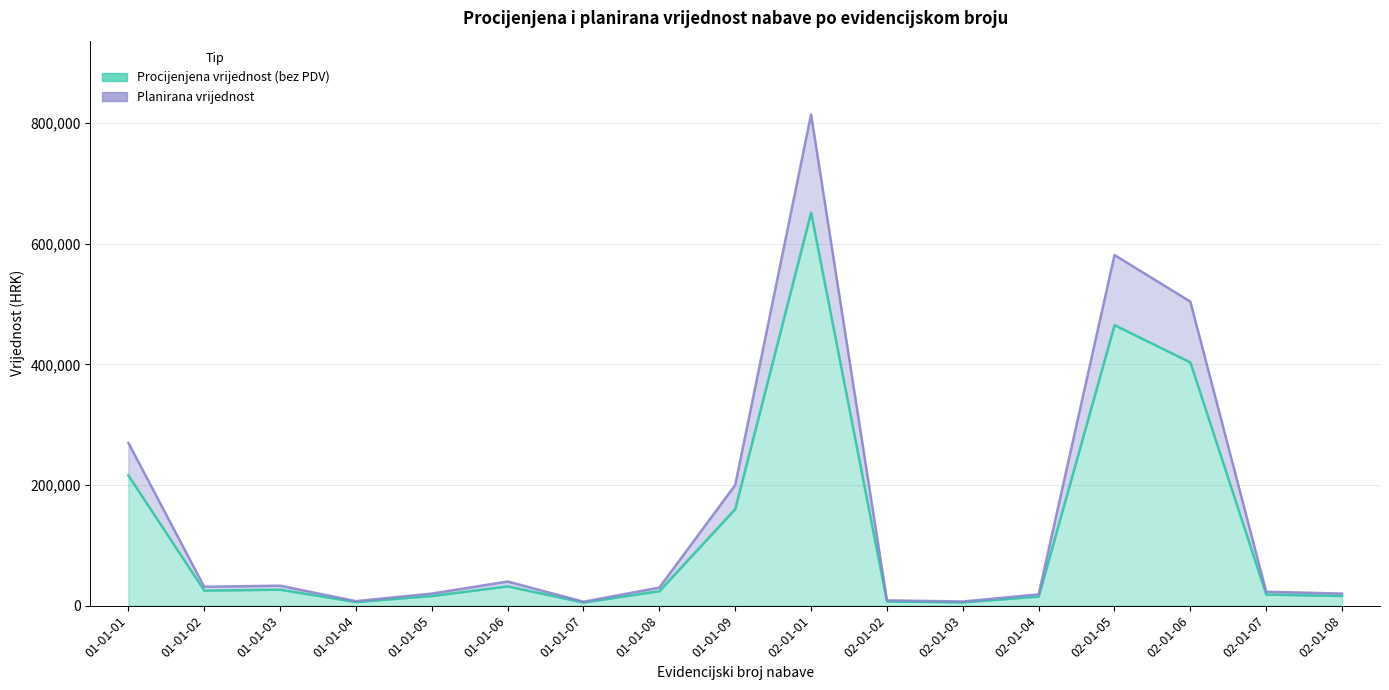

Count the number of data series in this chart.

2